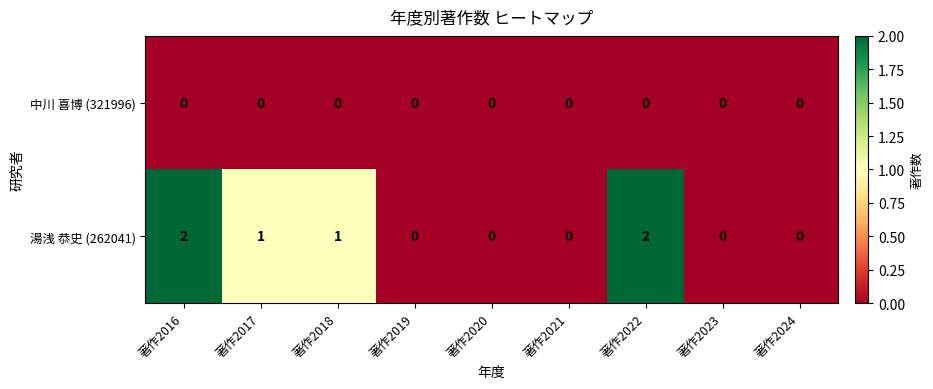

Between 著作2018 and 著作2020, which series saw the biggest shift?

湯浅 恭史 (262041)